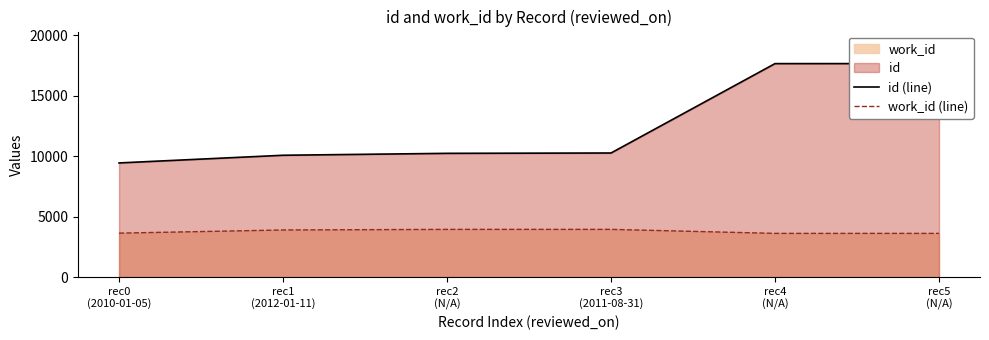

What is the label of the 4th point from the left?

rec3
(2011-08-31)